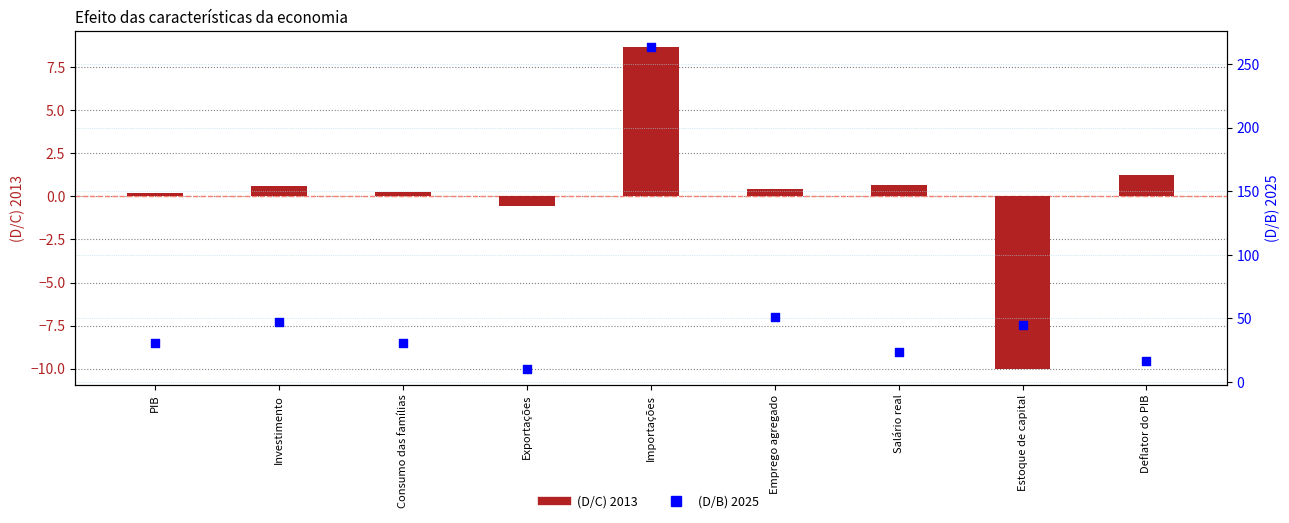

Which series has the largest total across all categories?

(D/B) 2025